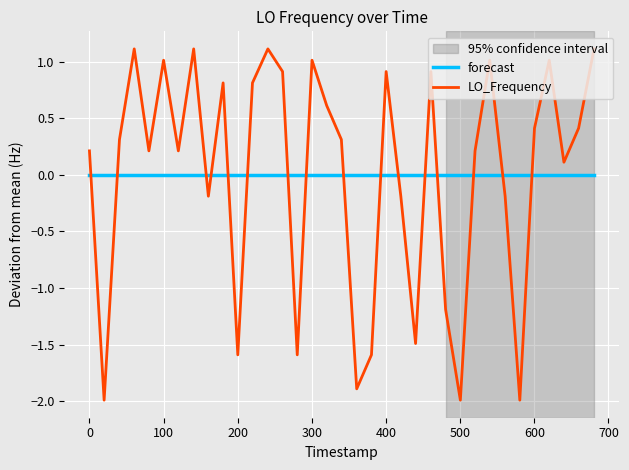

List the series in order of their peak value, lowest first.

forecast, LO_Frequency